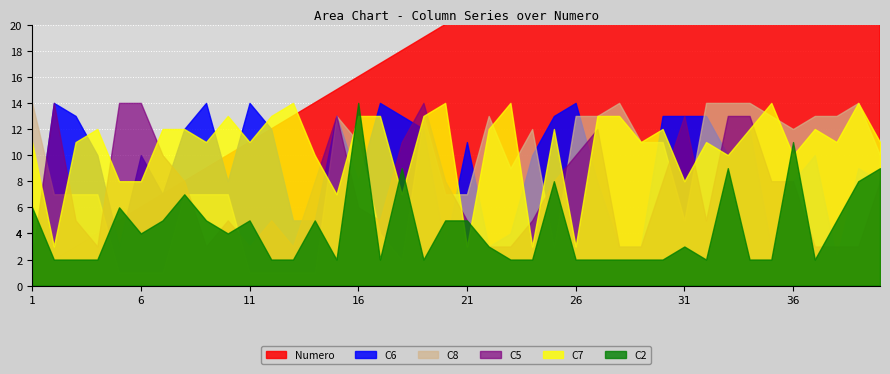

How many times do Numero and C5 cross each other?

2